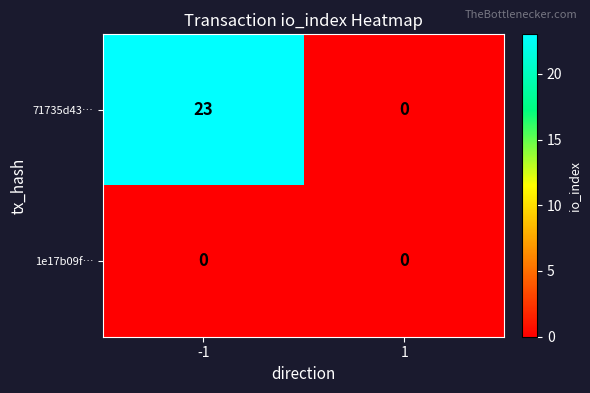

Reading left to right, transcribe all the data shown in this chart.

71735d43…: 23	0
1e17b09f…: 0	0